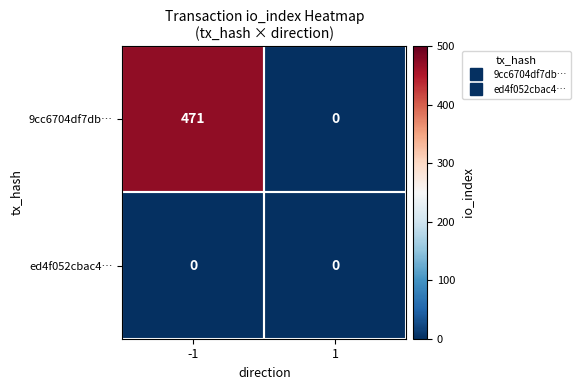

Which series has the largest total across all categories?

9cc6704df7db…